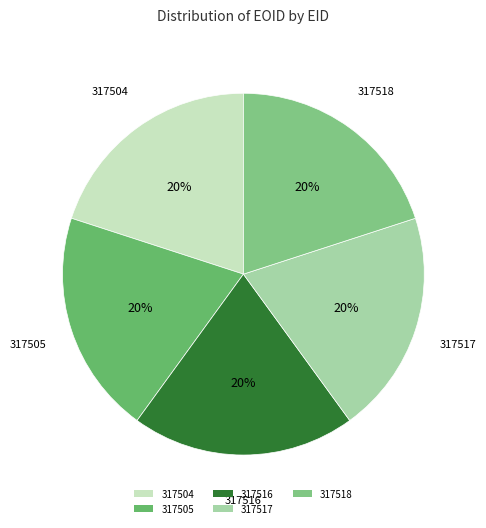

Approximately how many times larger is the value at 317505 compared to 317516?

1.0